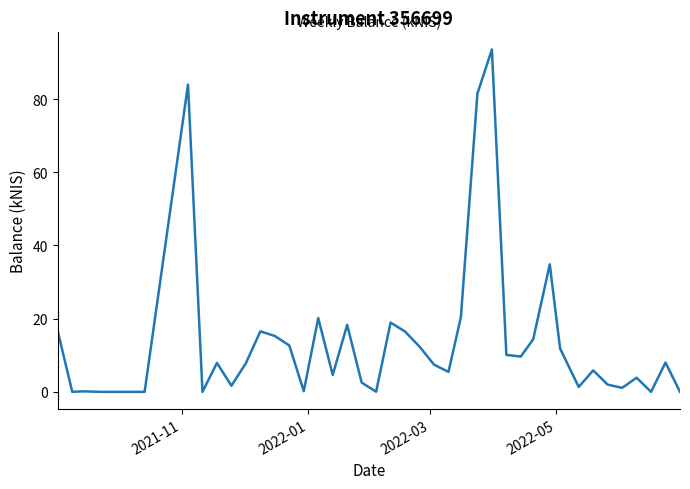

What is the greatest value displayed?

93.6